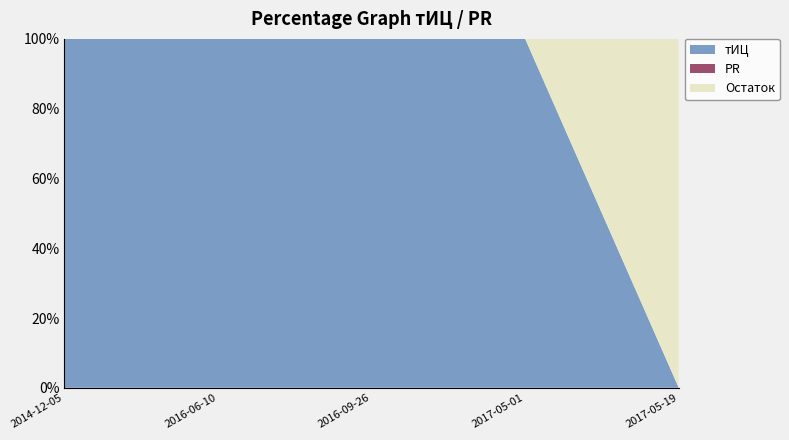

Does the chart have visible grid lines?

No